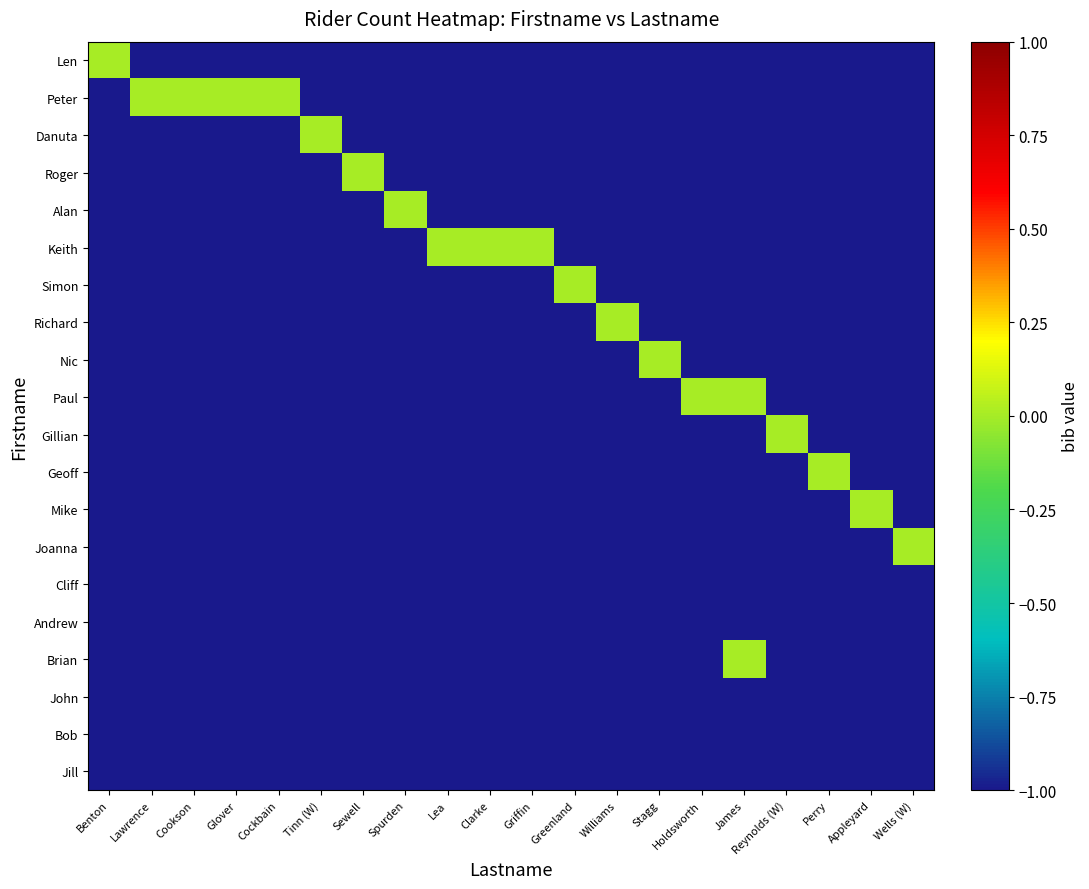

Reading left to right, what are all the values shown in this chart?

Len: Benton=0	Lawrence=-1	Cookson=-1	Glover=-1	Cockbain=-1	Tinn (W)=-1	Sewell=-1	Spurden=-1	Lea=-1	Clarke=-1	Griffin=-1	Greenland=-1	Williams=-1	Stagg=-1	Holdsworth=-1	James=-1	Reynolds (W)=-1	Perry=-1	Appleyard=-1	Wells (W)=-1
Peter: Benton=-1	Lawrence=0	Cookson=0	Glover=0	Cockbain=0	Tinn (W)=-1	Sewell=-1	Spurden=-1	Lea=-1	Clarke=-1	Griffin=-1	Greenland=-1	Williams=-1	Stagg=-1	Holdsworth=-1	James=-1	Reynolds (W)=-1	Perry=-1	Appleyard=-1	Wells (W)=-1
Danuta: Benton=-1	Lawrence=-1	Cookson=-1	Glover=-1	Cockbain=-1	Tinn (W)=0	Sewell=-1	Spurden=-1	Lea=-1	Clarke=-1	Griffin=-1	Greenland=-1	Williams=-1	Stagg=-1	Holdsworth=-1	James=-1	Reynolds (W)=-1	Perry=-1	Appleyard=-1	Wells (W)=-1
Roger: Benton=-1	Lawrence=-1	Cookson=-1	Glover=-1	Cockbain=-1	Tinn (W)=-1	Sewell=0	Spurden=-1	Lea=-1	Clarke=-1	Griffin=-1	Greenland=-1	Williams=-1	Stagg=-1	Holdsworth=-1	James=-1	Reynolds (W)=-1	Perry=-1	Appleyard=-1	Wells (W)=-1
Alan: Benton=-1	Lawrence=-1	Cookson=-1	Glover=-1	Cockbain=-1	Tinn (W)=-1	Sewell=-1	Spurden=0	Lea=-1	Clarke=-1	Griffin=-1	Greenland=-1	Williams=-1	Stagg=-1	Holdsworth=-1	James=-1	Reynolds (W)=-1	Perry=-1	Appleyard=-1	Wells (W)=-1
Keith: Benton=-1	Lawrence=-1	Cookson=-1	Glover=-1	Cockbain=-1	Tinn (W)=-1	Sewell=-1	Spurden=-1	Lea=0	Clarke=0	Griffin=0	Greenland=-1	Williams=-1	Stagg=-1	Holdsworth=-1	James=-1	Reynolds (W)=-1	Perry=-1	Appleyard=-1	Wells (W)=-1
Simon: Benton=-1	Lawrence=-1	Cookson=-1	Glover=-1	Cockbain=-1	Tinn (W)=-1	Sewell=-1	Spurden=-1	Lea=-1	Clarke=-1	Griffin=-1	Greenland=0	Williams=-1	Stagg=-1	Holdsworth=-1	James=-1	Reynolds (W)=-1	Perry=-1	Appleyard=-1	Wells (W)=-1
Richard: Benton=-1	Lawrence=-1	Cookson=-1	Glover=-1	Cockbain=-1	Tinn (W)=-1	Sewell=-1	Spurden=-1	Lea=-1	Clarke=-1	Griffin=-1	Greenland=-1	Williams=0	Stagg=-1	Holdsworth=-1	James=-1	Reynolds (W)=-1	Perry=-1	Appleyard=-1	Wells (W)=-1
Nic: Benton=-1	Lawrence=-1	Cookson=-1	Glover=-1	Cockbain=-1	Tinn (W)=-1	Sewell=-1	Spurden=-1	Lea=-1	Clarke=-1	Griffin=-1	Greenland=-1	Williams=-1	Stagg=0	Holdsworth=-1	James=-1	Reynolds (W)=-1	Perry=-1	Appleyard=-1	Wells (W)=-1
Paul: Benton=-1	Lawrence=-1	Cookson=-1	Glover=-1	Cockbain=-1	Tinn (W)=-1	Sewell=-1	Spurden=-1	Lea=-1	Clarke=-1	Griffin=-1	Greenland=-1	Williams=-1	Stagg=-1	Holdsworth=0	James=0	Reynolds (W)=-1	Perry=-1	Appleyard=-1	Wells (W)=-1
Gillian: Benton=-1	Lawrence=-1	Cookson=-1	Glover=-1	Cockbain=-1	Tinn (W)=-1	Sewell=-1	Spurden=-1	Lea=-1	Clarke=-1	Griffin=-1	Greenland=-1	Williams=-1	Stagg=-1	Holdsworth=-1	James=-1	Reynolds (W)=0	Perry=-1	Appleyard=-1	Wells (W)=-1
Geoff: Benton=-1	Lawrence=-1	Cookson=-1	Glover=-1	Cockbain=-1	Tinn (W)=-1	Sewell=-1	Spurden=-1	Lea=-1	Clarke=-1	Griffin=-1	Greenland=-1	Williams=-1	Stagg=-1	Holdsworth=-1	James=-1	Reynolds (W)=-1	Perry=0	Appleyard=-1	Wells (W)=-1
Mike: Benton=-1	Lawrence=-1	Cookson=-1	Glover=-1	Cockbain=-1	Tinn (W)=-1	Sewell=-1	Spurden=-1	Lea=-1	Clarke=-1	Griffin=-1	Greenland=-1	Williams=-1	Stagg=-1	Holdsworth=-1	James=-1	Reynolds (W)=-1	Perry=-1	Appleyard=0	Wells (W)=-1
Joanna: Benton=-1	Lawrence=-1	Cookson=-1	Glover=-1	Cockbain=-1	Tinn (W)=-1	Sewell=-1	Spurden=-1	Lea=-1	Clarke=-1	Griffin=-1	Greenland=-1	Williams=-1	Stagg=-1	Holdsworth=-1	James=-1	Reynolds (W)=-1	Perry=-1	Appleyard=-1	Wells (W)=0
Cliff: Benton=-1	Lawrence=-1	Cookson=-1	Glover=-1	Cockbain=-1	Tinn (W)=-1	Sewell=-1	Spurden=-1	Lea=-1	Clarke=-1	Griffin=-1	Greenland=-1	Williams=-1	Stagg=-1	Holdsworth=-1	James=-1	Reynolds (W)=-1	Perry=-1	Appleyard=-1	Wells (W)=-1
Andrew: Benton=-1	Lawrence=-1	Cookson=-1	Glover=-1	Cockbain=-1	Tinn (W)=-1	Sewell=-1	Spurden=-1	Lea=-1	Clarke=-1	Griffin=-1	Greenland=-1	Williams=-1	Stagg=-1	Holdsworth=-1	James=-1	Reynolds (W)=-1	Perry=-1	Appleyard=-1	Wells (W)=-1
Brian: Benton=-1	Lawrence=-1	Cookson=-1	Glover=-1	Cockbain=-1	Tinn (W)=-1	Sewell=-1	Spurden=-1	Lea=-1	Clarke=-1	Griffin=-1	Greenland=-1	Williams=-1	Stagg=-1	Holdsworth=-1	James=0	Reynolds (W)=-1	Perry=-1	Appleyard=-1	Wells (W)=-1
John: Benton=-1	Lawrence=-1	Cookson=-1	Glover=-1	Cockbain=-1	Tinn (W)=-1	Sewell=-1	Spurden=-1	Lea=-1	Clarke=-1	Griffin=-1	Greenland=-1	Williams=-1	Stagg=-1	Holdsworth=-1	James=-1	Reynolds (W)=-1	Perry=-1	Appleyard=-1	Wells (W)=-1
Bob: Benton=-1	Lawrence=-1	Cookson=-1	Glover=-1	Cockbain=-1	Tinn (W)=-1	Sewell=-1	Spurden=-1	Lea=-1	Clarke=-1	Griffin=-1	Greenland=-1	Williams=-1	Stagg=-1	Holdsworth=-1	James=-1	Reynolds (W)=-1	Perry=-1	Appleyard=-1	Wells (W)=-1
Jill: Benton=-1	Lawrence=-1	Cookson=-1	Glover=-1	Cockbain=-1	Tinn (W)=-1	Sewell=-1	Spurden=-1	Lea=-1	Clarke=-1	Griffin=-1	Greenland=-1	Williams=-1	Stagg=-1	Holdsworth=-1	James=-1	Reynolds (W)=-1	Perry=-1	Appleyard=-1	Wells (W)=-1